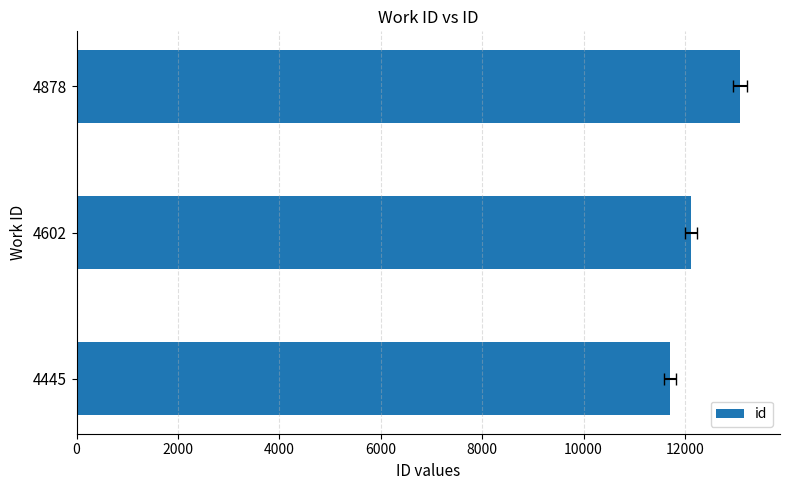

Between 4878 and 4445, which is larger?

4878